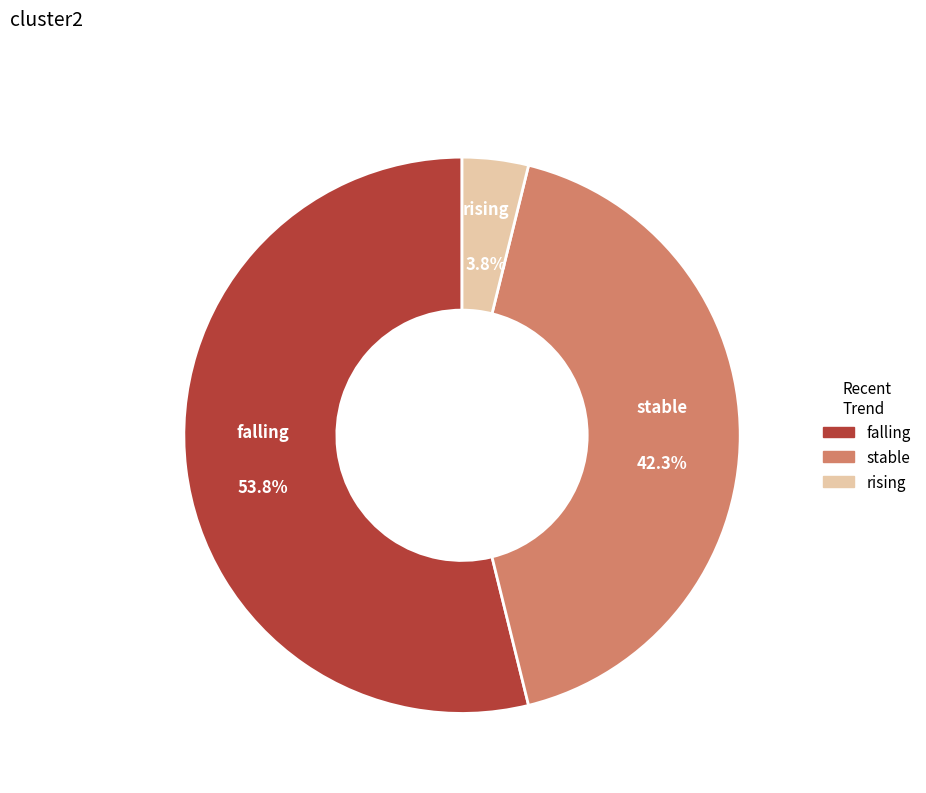

Rank the categories by value from highest to lowest.

falling, stable, rising